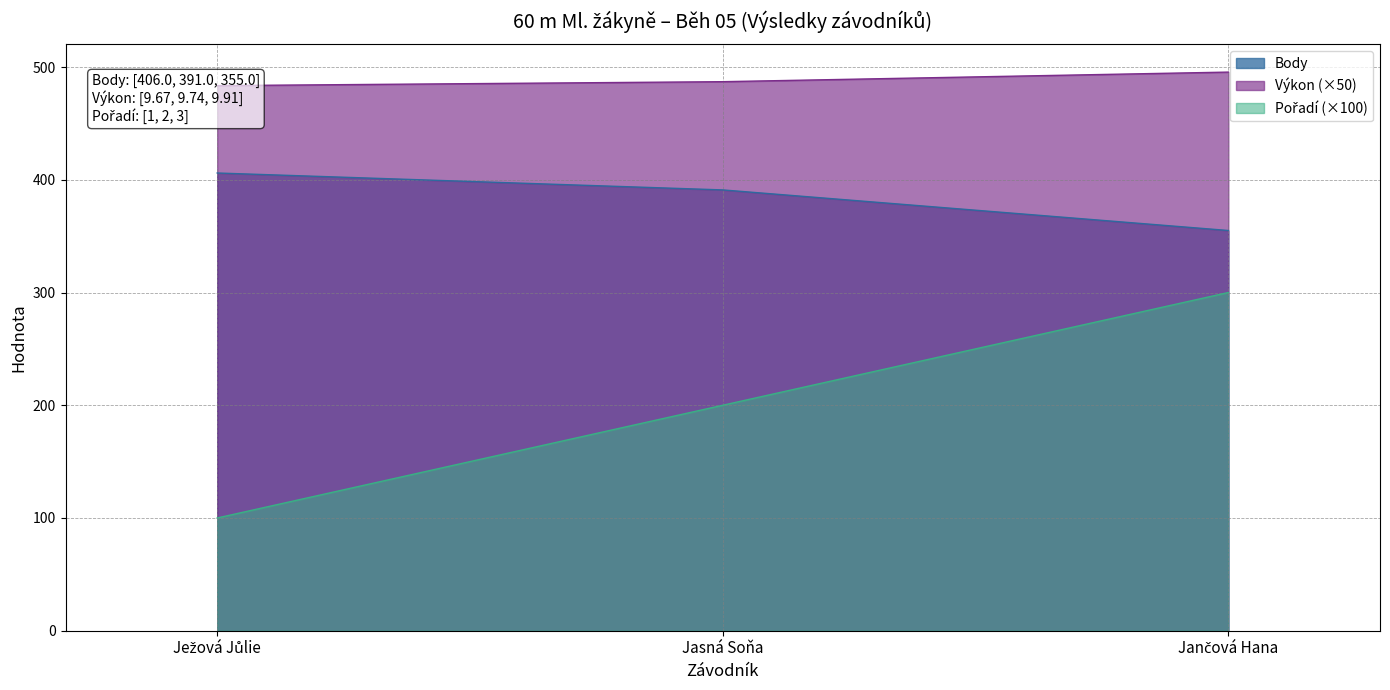

Which category has the lowest value across all series?

Ježová Jůlie